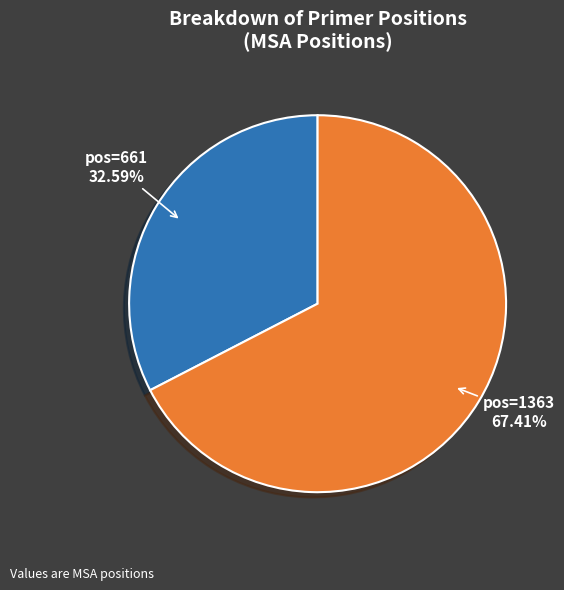

Is pos=661 the majority of the pie?

No